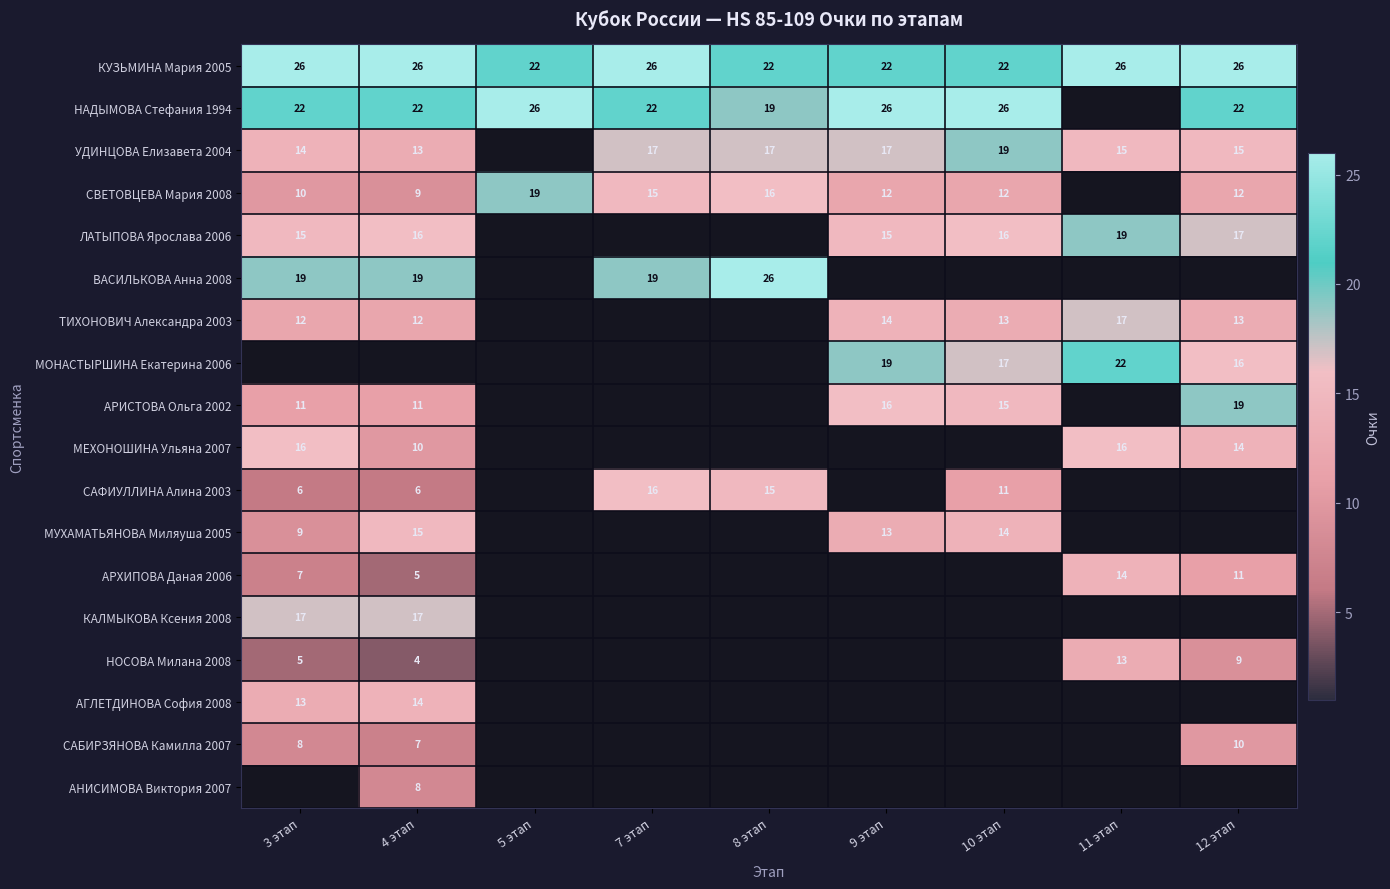

True or false: АРИСТОВА Ольга 2002 has a value of 11 at 3 этап.

True